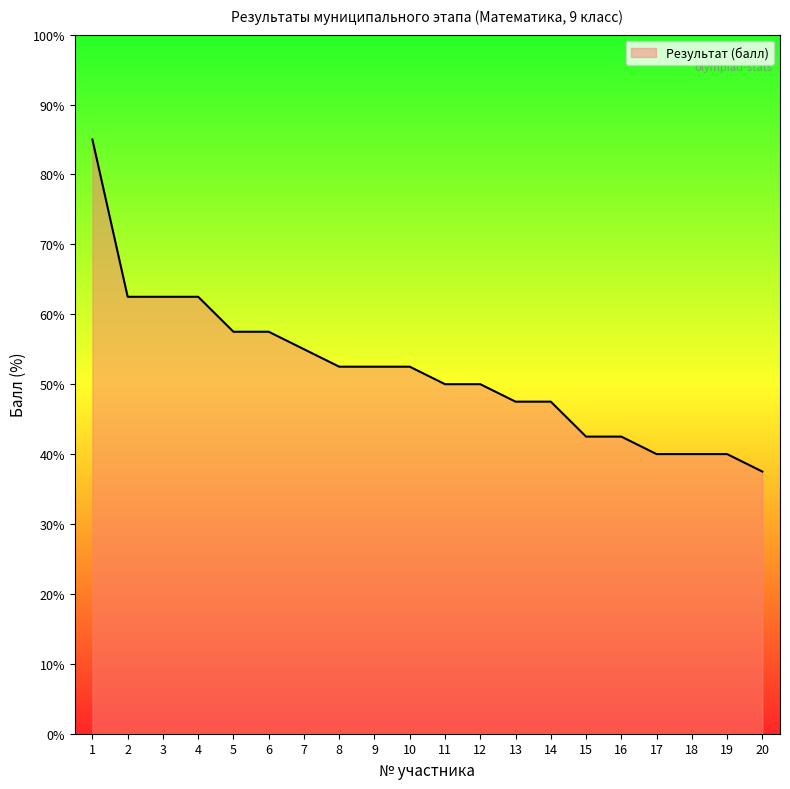

Approximately how many times larger is the value at 11 compared to 9?

1.0